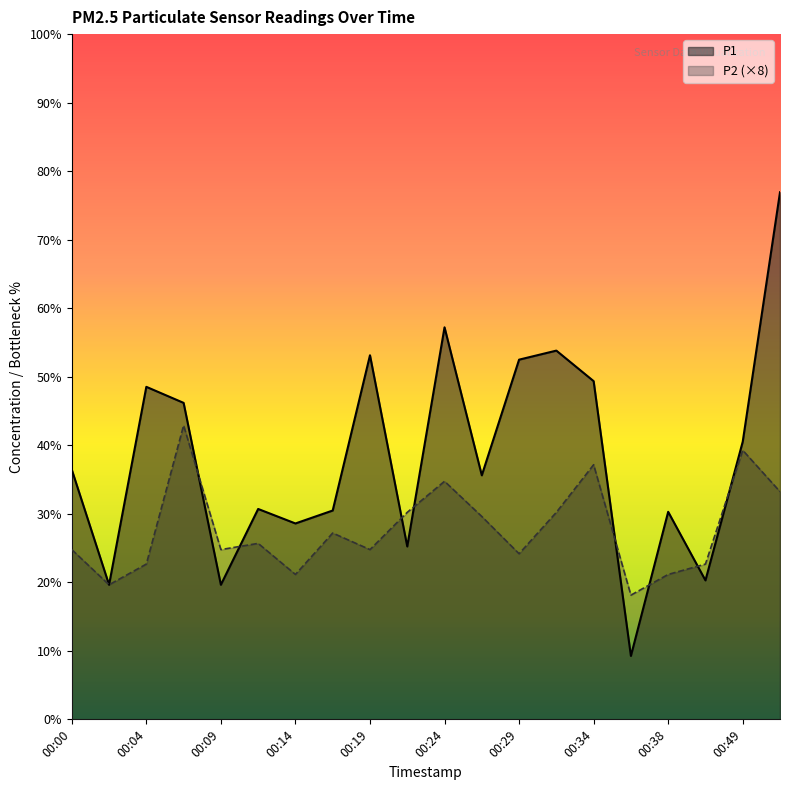

True or false: P1 has more than 1 points higher than both neighbors.

True